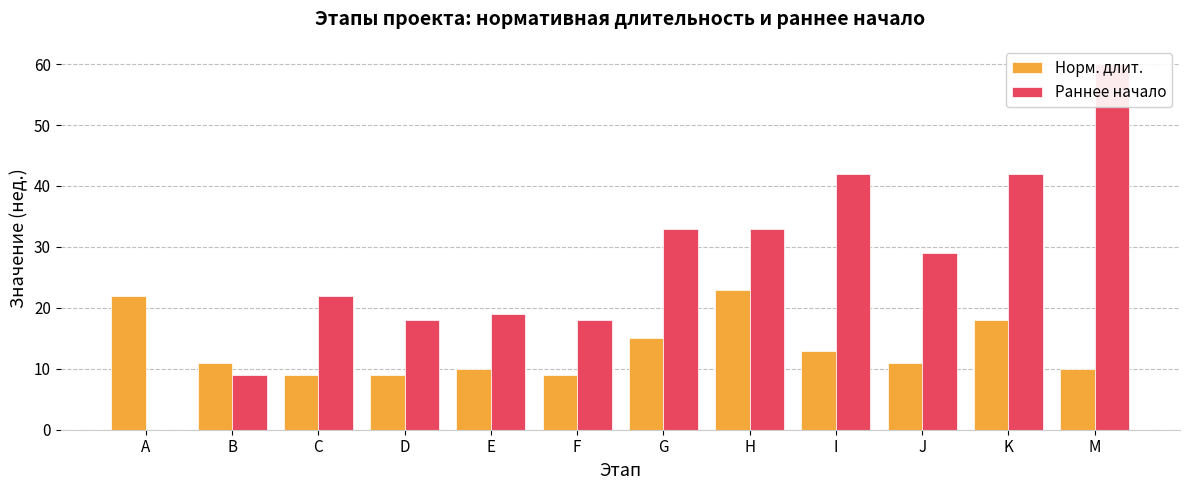

What is the spread (max minus min) of values at A?

22